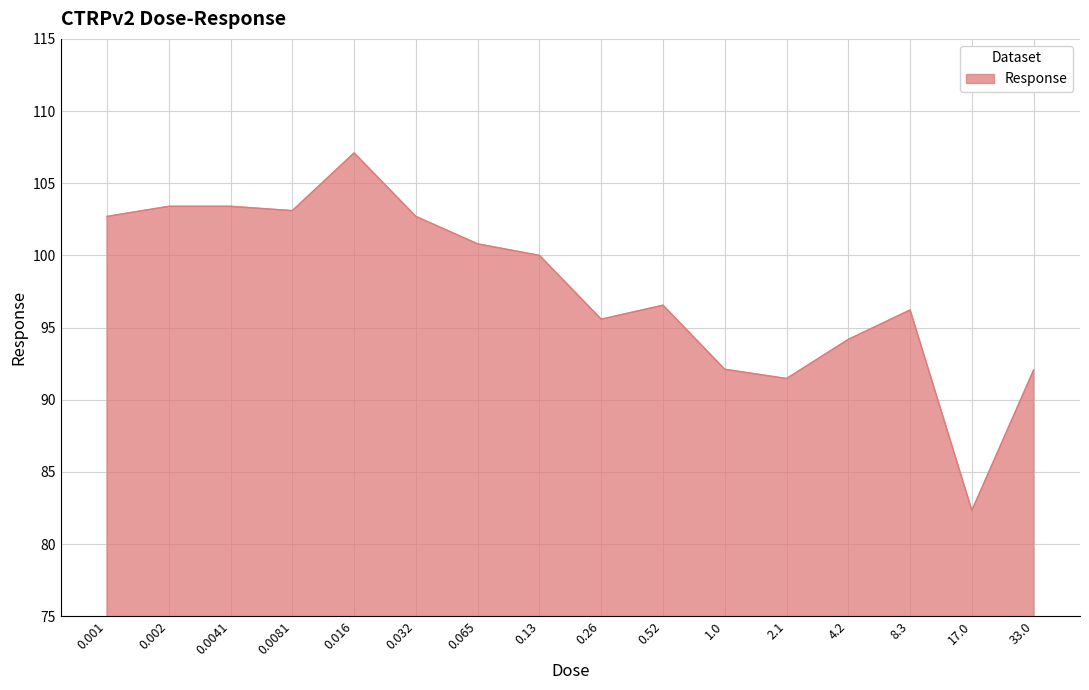

Approximately how many times larger is the value at 0.52 compared to 0.032?

0.9